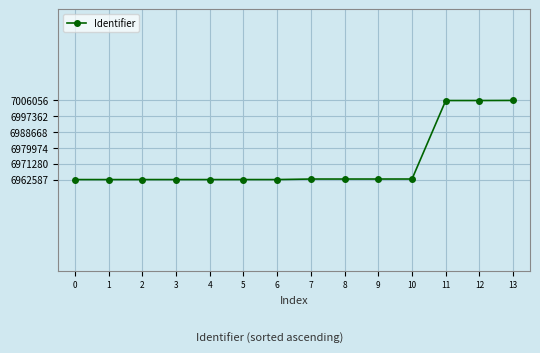

Approximately how many times larger is the value at 4 compared to 5?

1.0